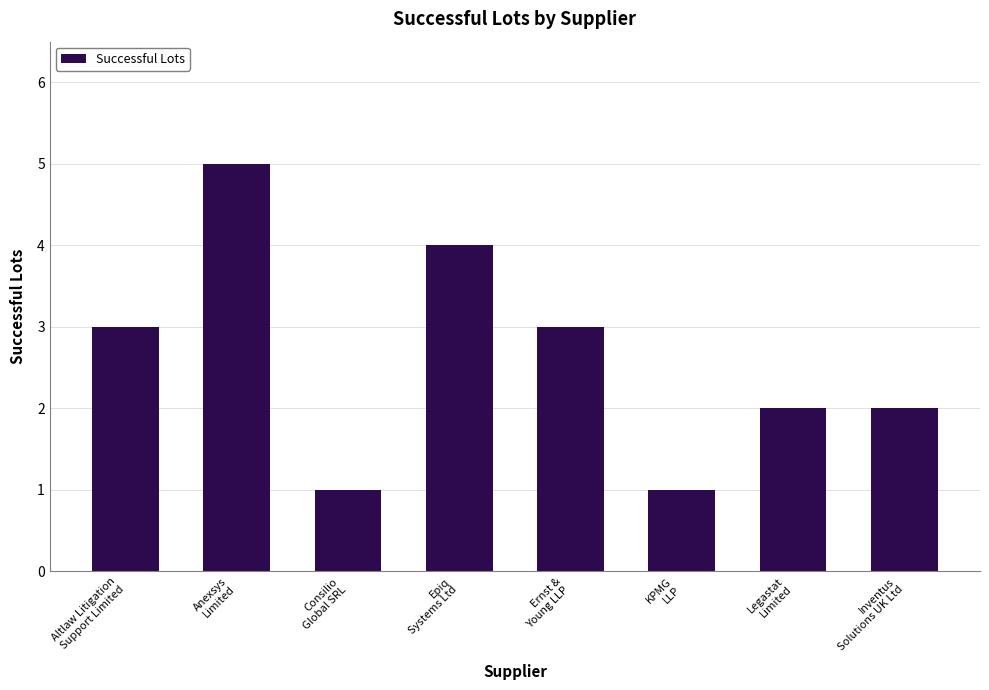

The value at Inventus
Solutions UK Ltd is 2. True or false?

True